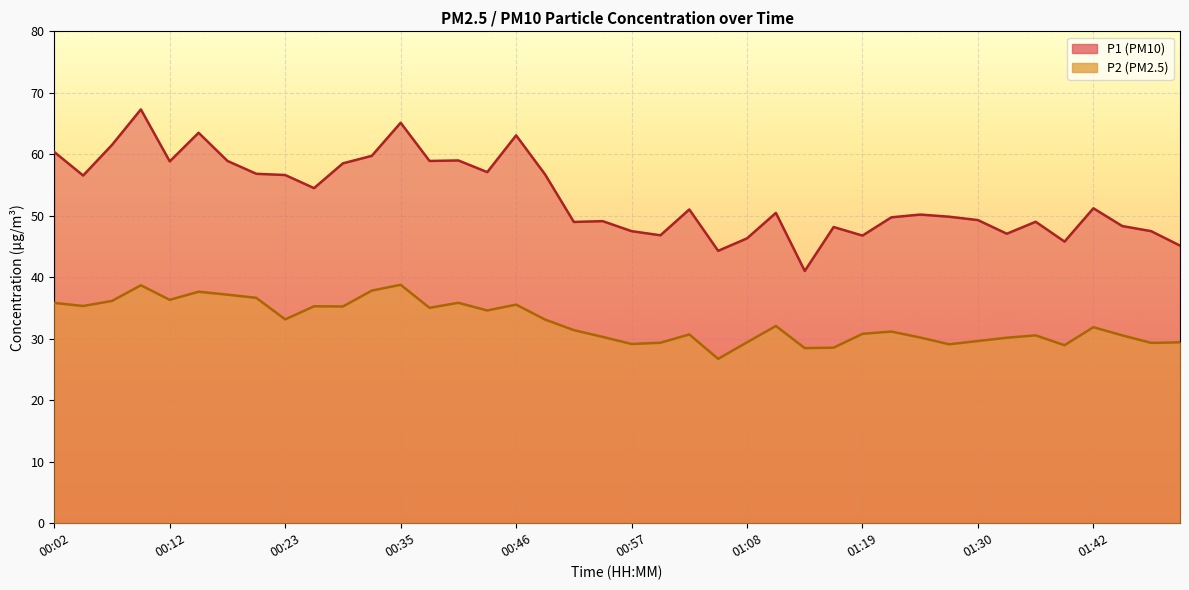

How many interior local valleys does the P1 series have?

12